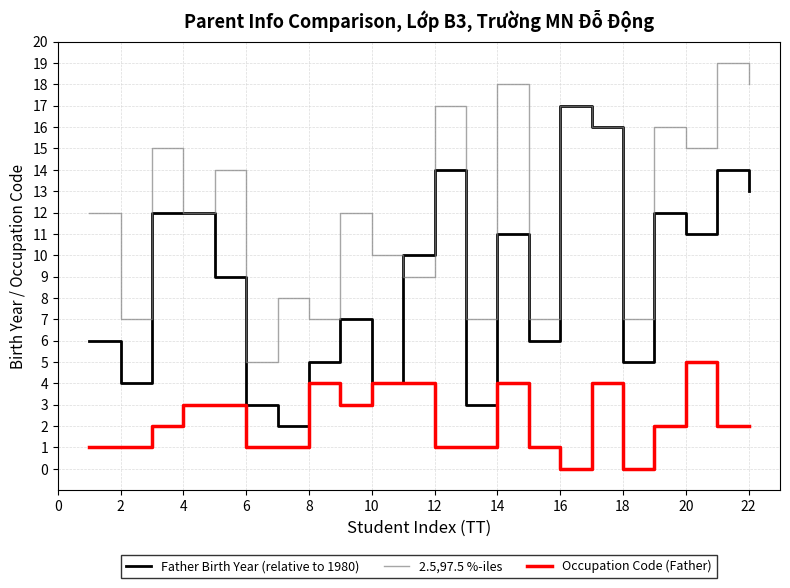

What is the minimum value for 2.5,97.5 %-iles?

5